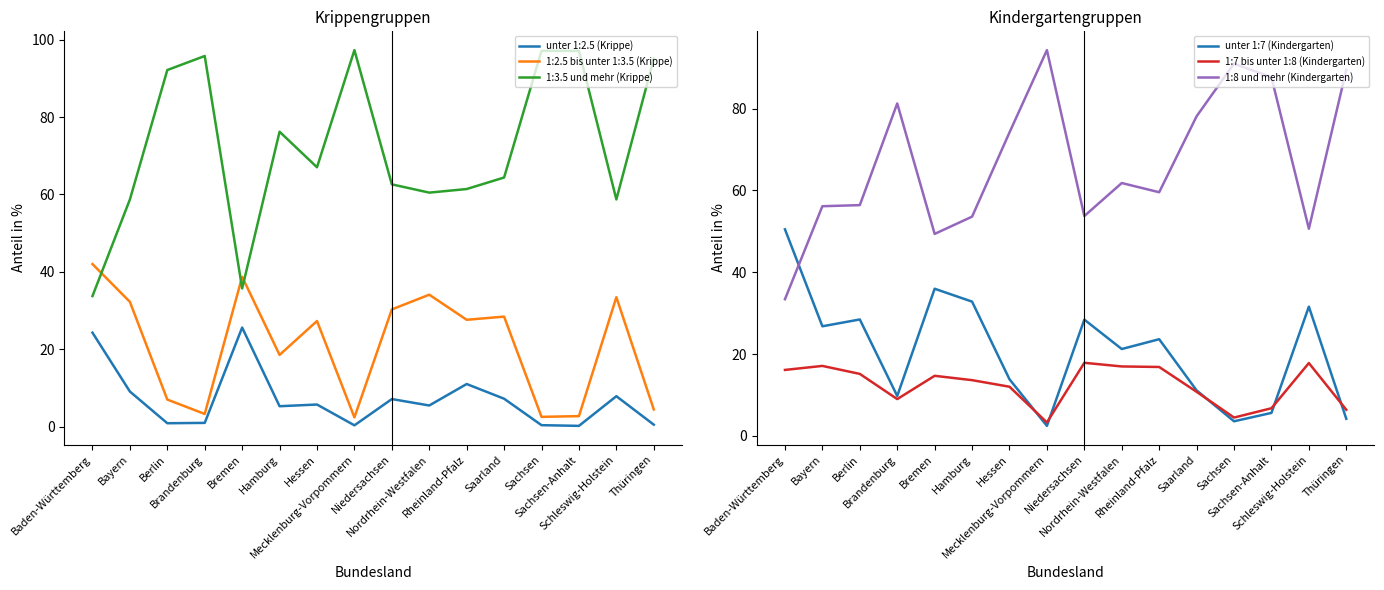

Rank the categories by 1:7 bis unter 1:8 (Kindergarten) value from highest to lowest.

Niedersachsen, Schleswig-Holstein, Bayern, Nordrhein-Westfalen, Rheinland-Pfalz, Baden-Württemberg, Berlin, Bremen, Hamburg, Hessen, Saarland, Brandenburg, Sachsen-Anhalt, Thüringen, Sachsen, Mecklenburg-Vorpommern